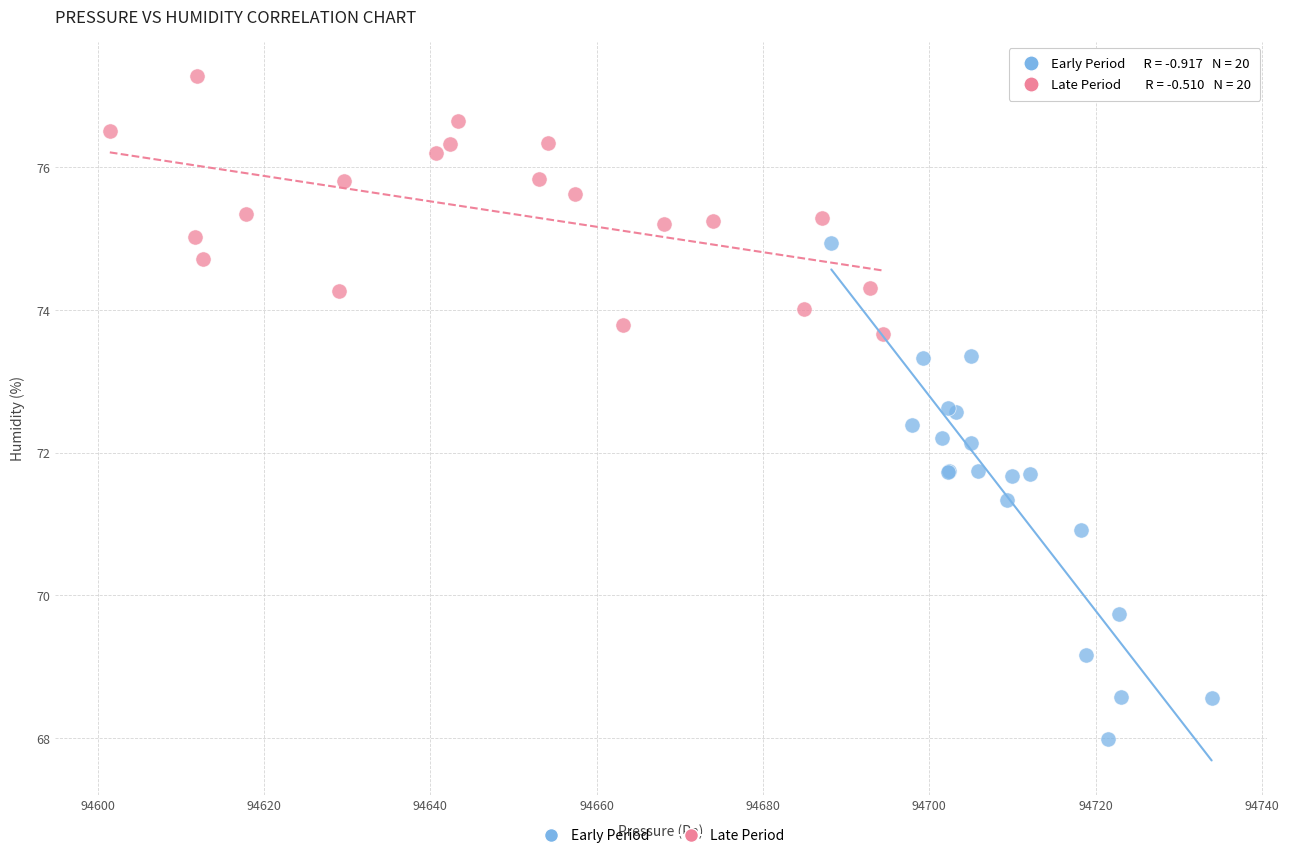

Which series contains the lowest Y value?

Early Period